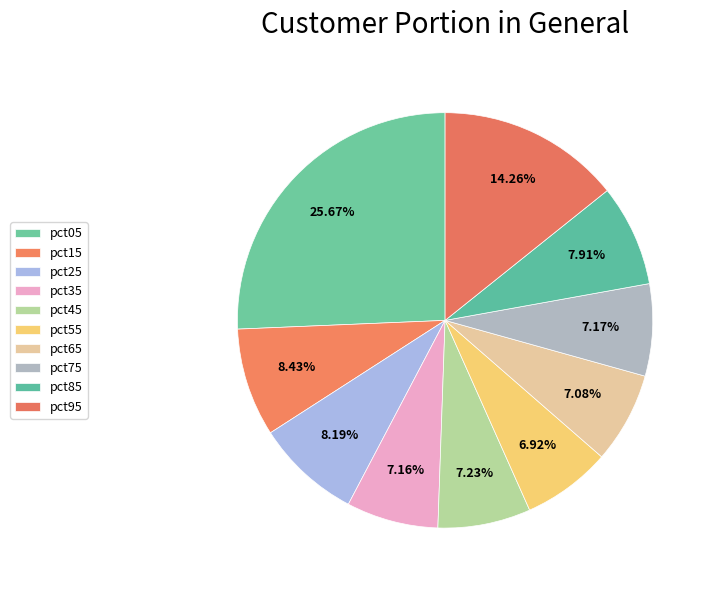

To the nearest percent, what percentage of the pie is pct95?

14%